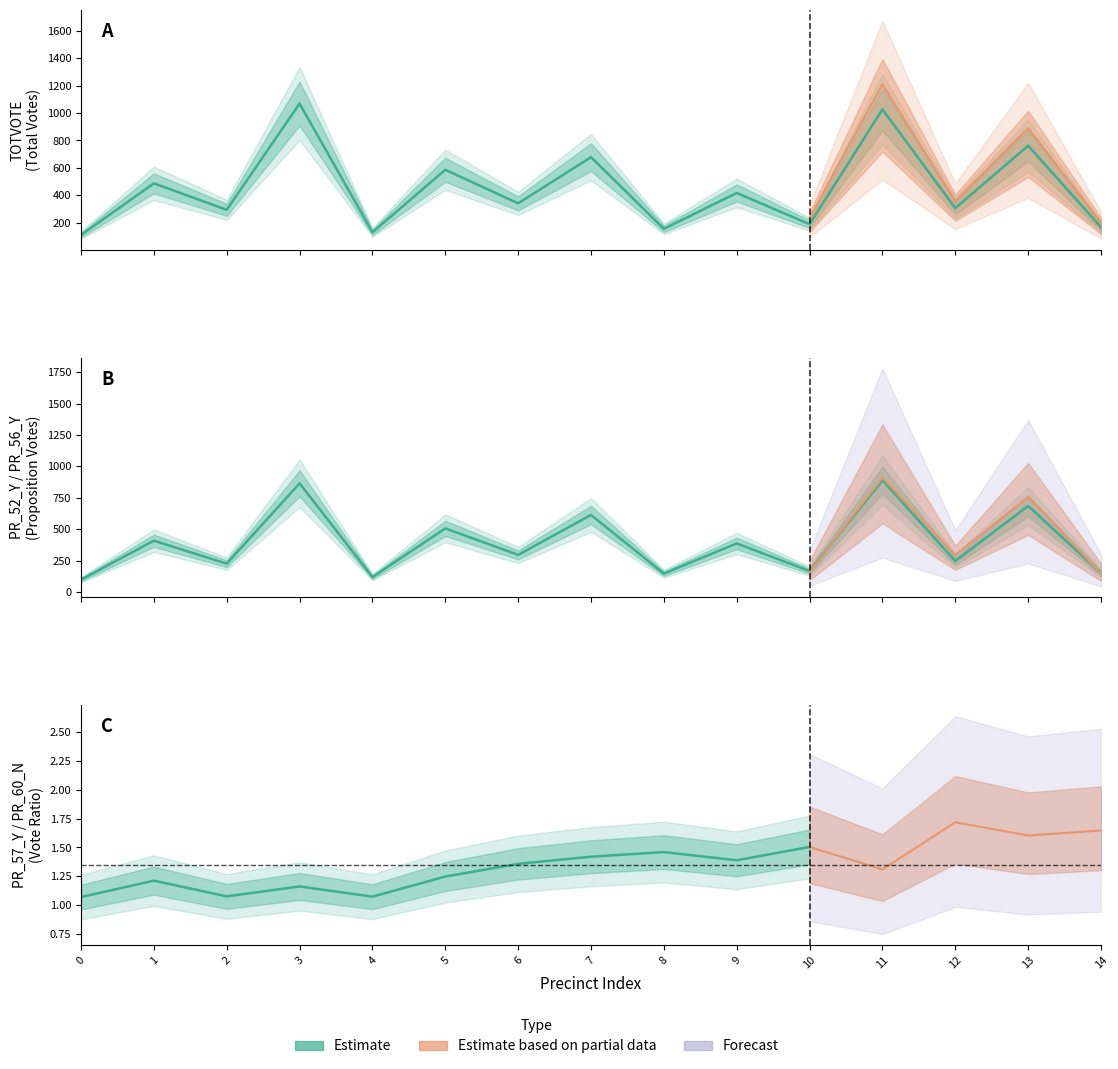

True or false: PR_52_Y has more than 0 interior local peaks.

True